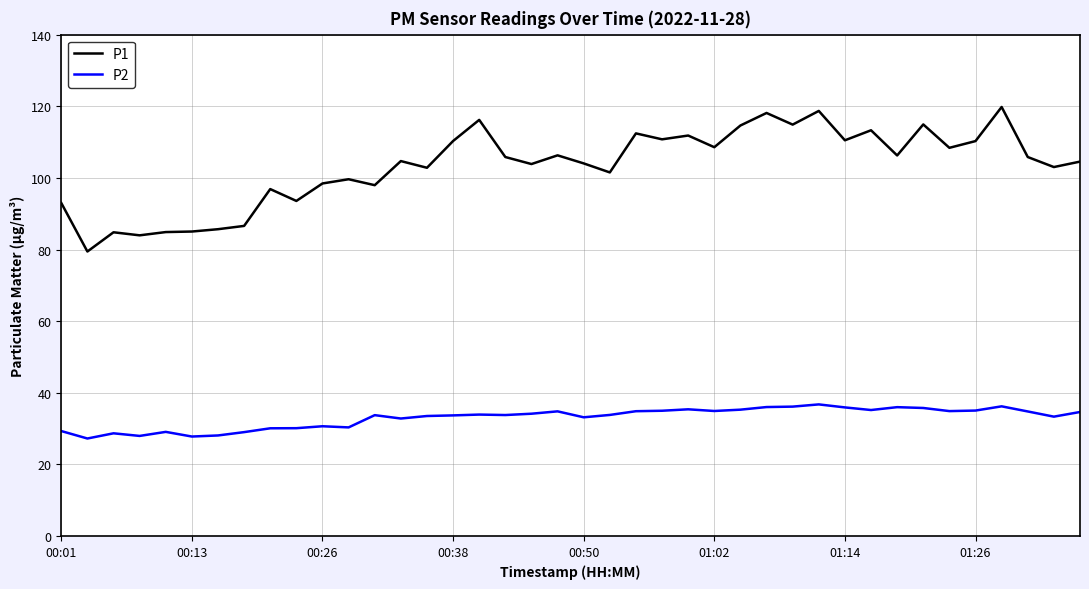

True or false: P1 and P2 cross at least once.

False